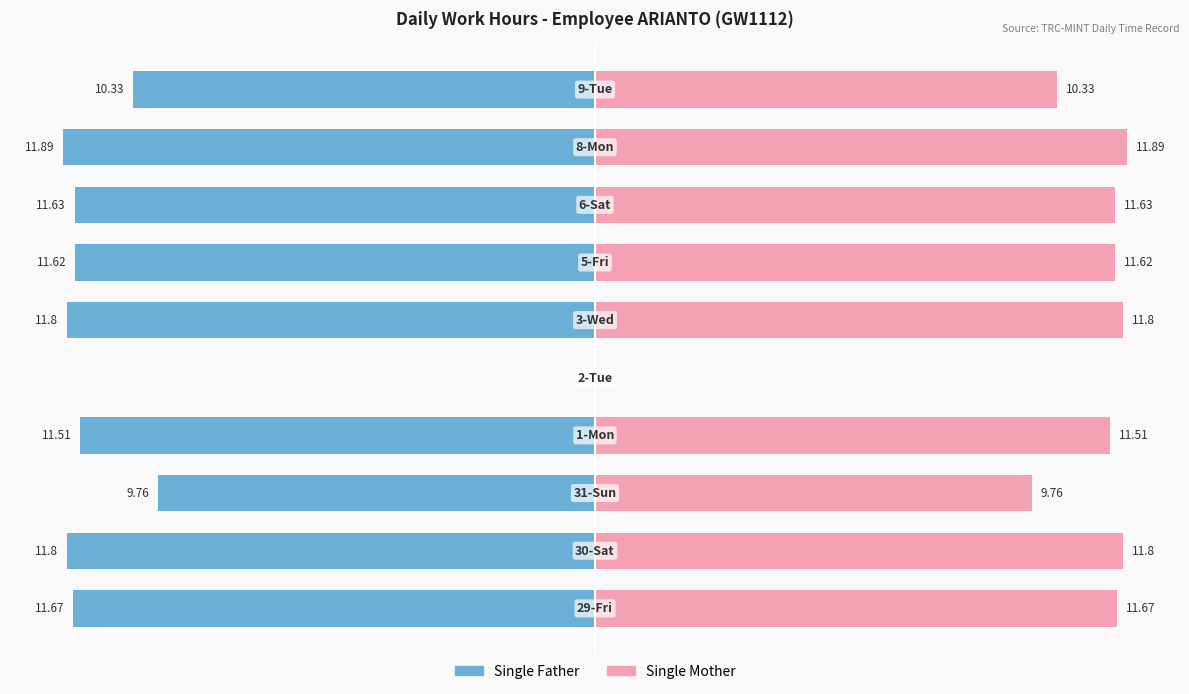

How many bars are there in each group?

2